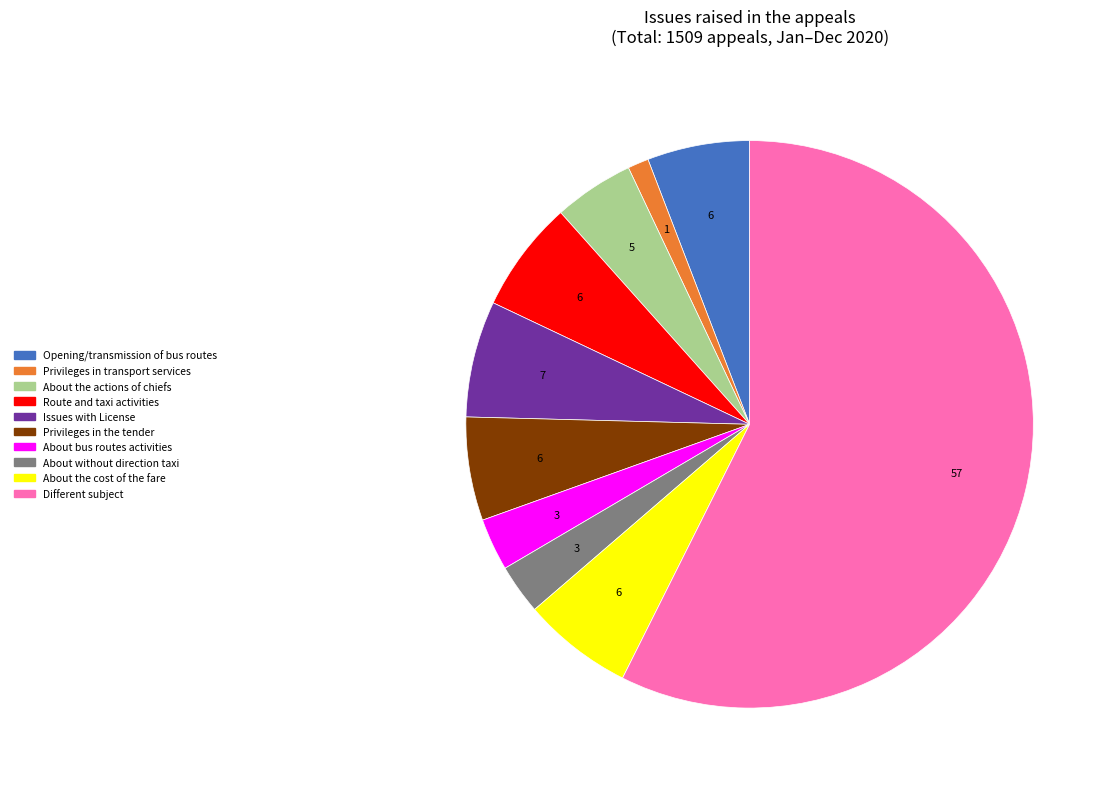

Does any single category account for the majority?

Yes